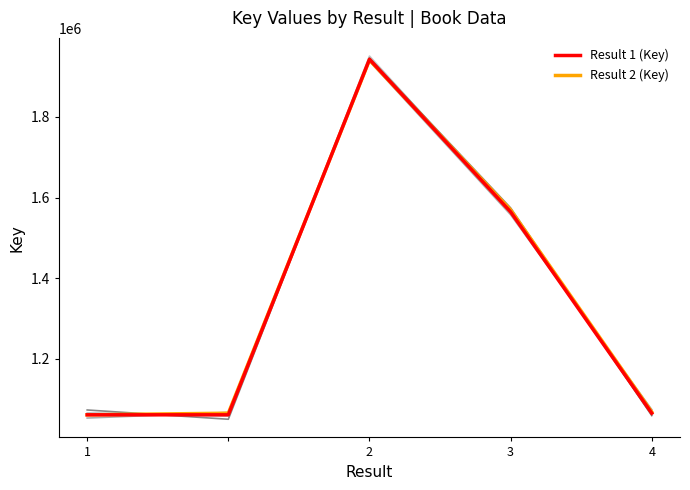

The value of Result 2 (Key) at 4 is 1068658. True or false?

True